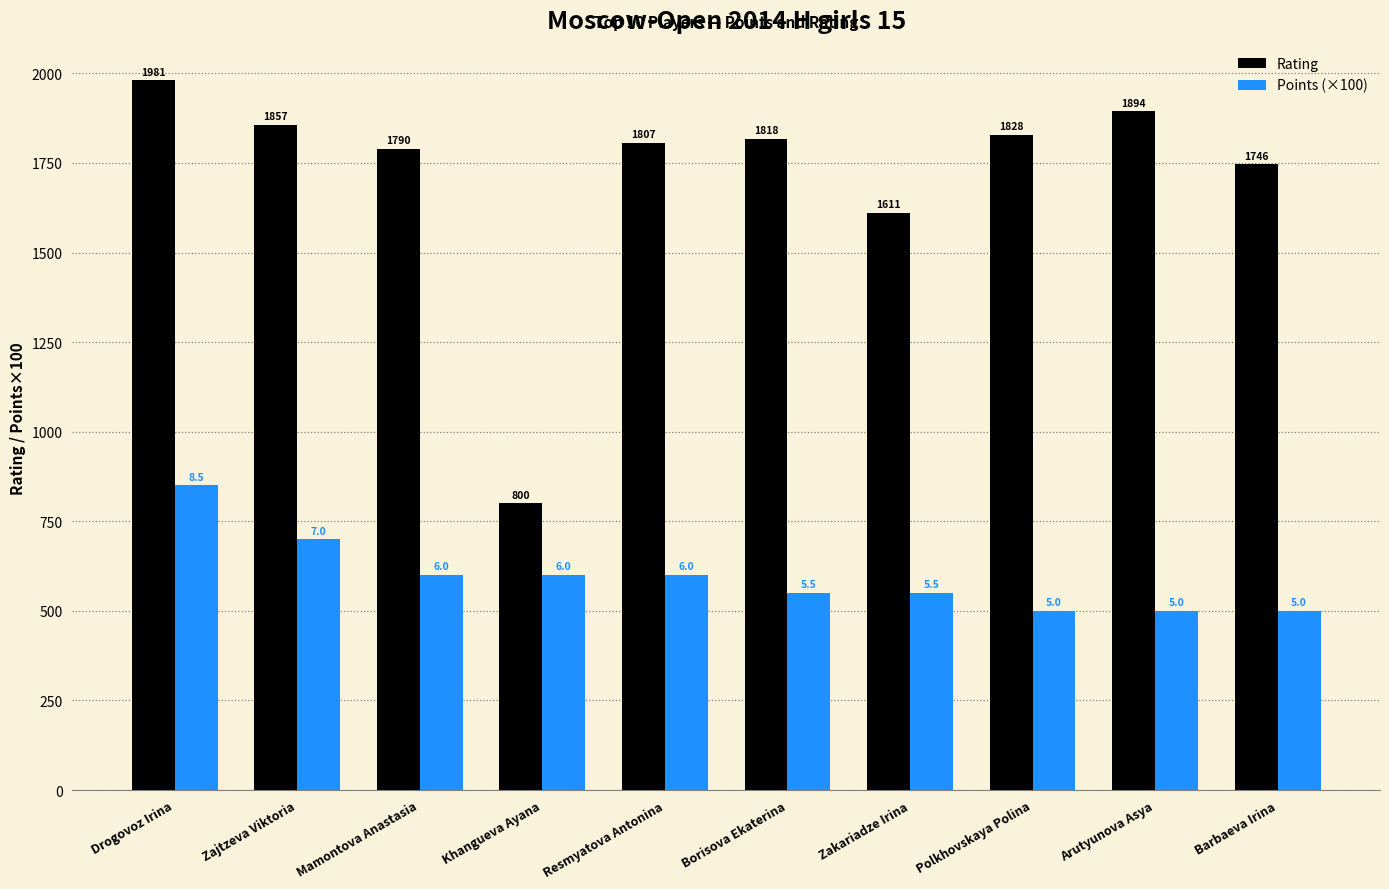

The Points (×100) series shows 550 at Borisova Ekaterina. True or false?

True